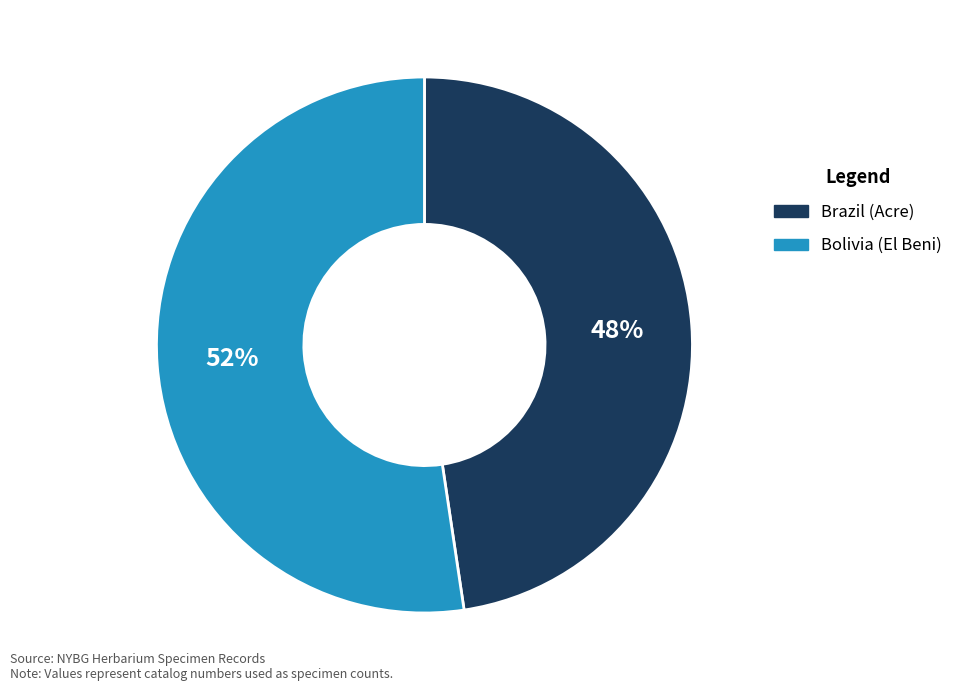

To the nearest percent, what is the average slice percentage?

50%